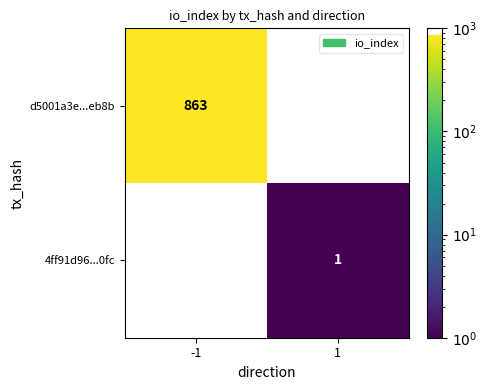

What is the greatest value displayed?

863.0